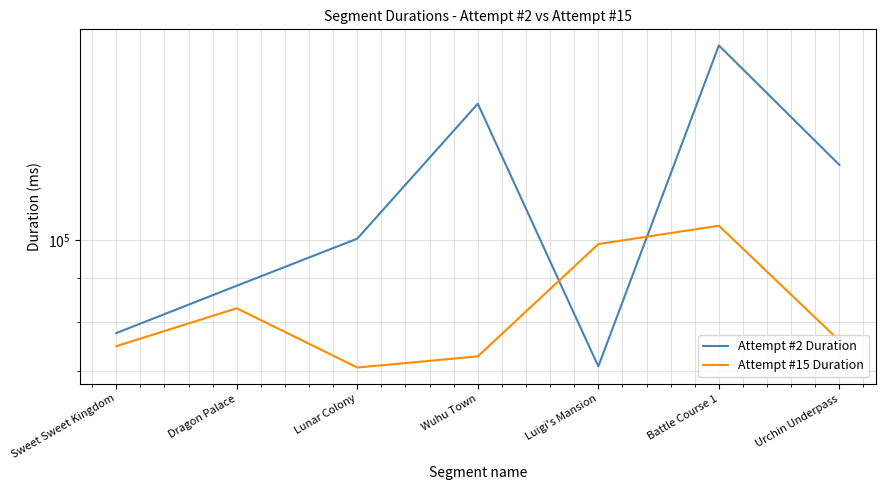

Rank the categories by Attempt #15 Duration value from highest to lowest.

Battle Course 1, Luigi's Mansion, Dragon Palace, Urchin Underpass, Sweet Sweet Kingdom, Wuhu Town, Lunar Colony